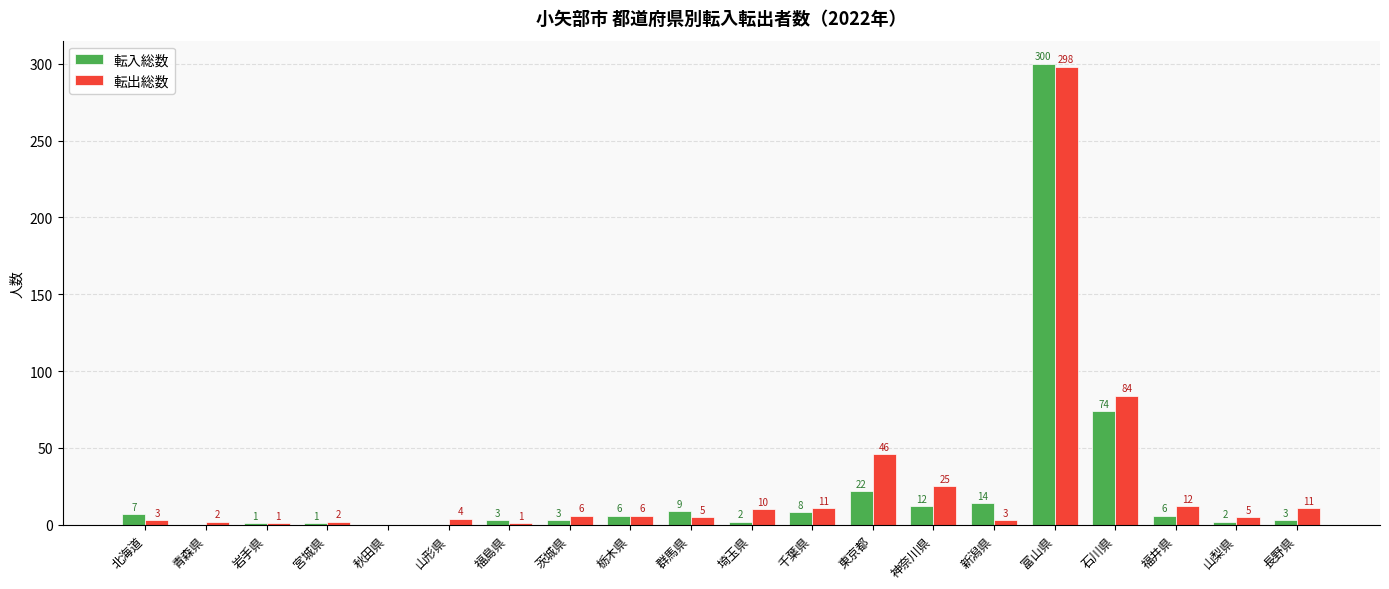

At which category is the sum across all series the highest?

富山県